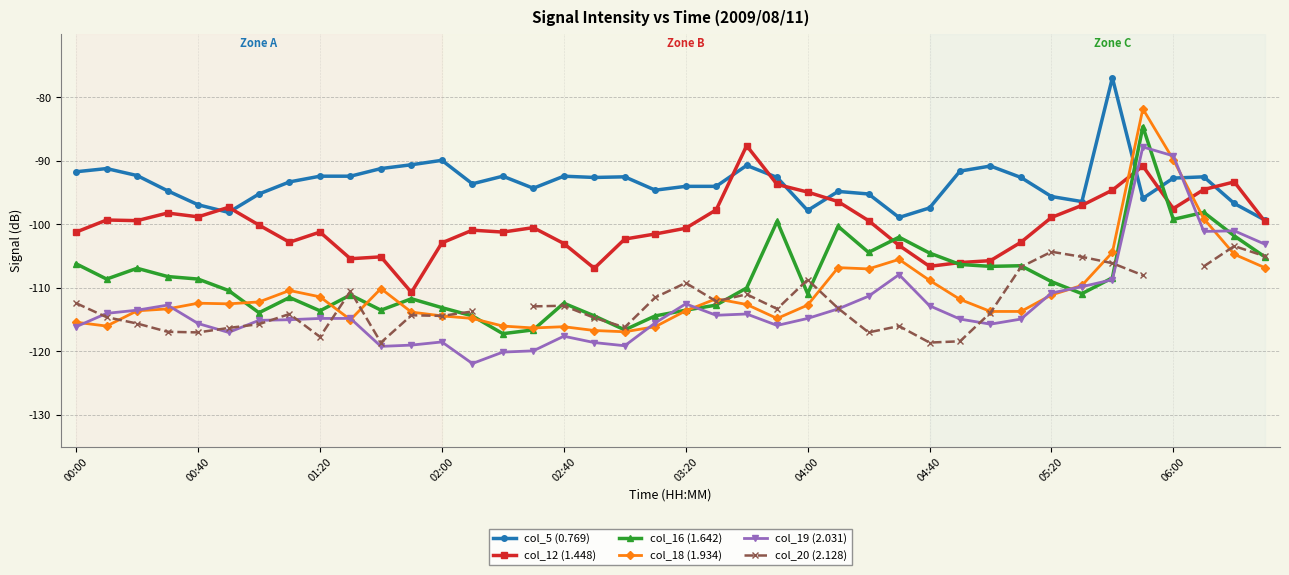

How many times do col_18 (1.934) and col_5 (0.769) cross each other?

2